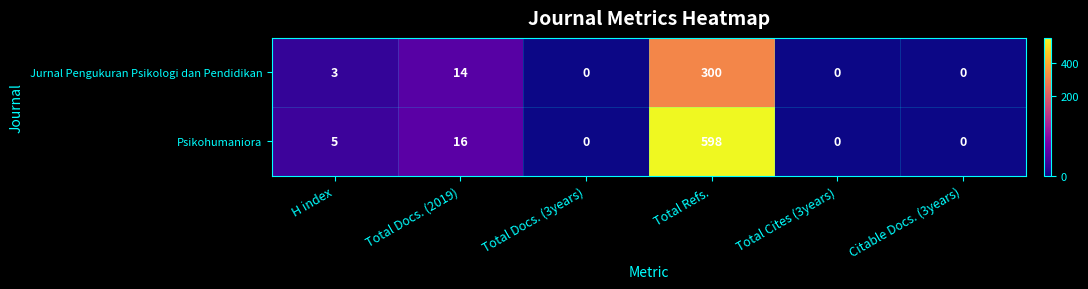

True or false: Jurnal Pengukuran Psikologi dan Pendidikan has a value of 19 at Total Docs. (2019).

False